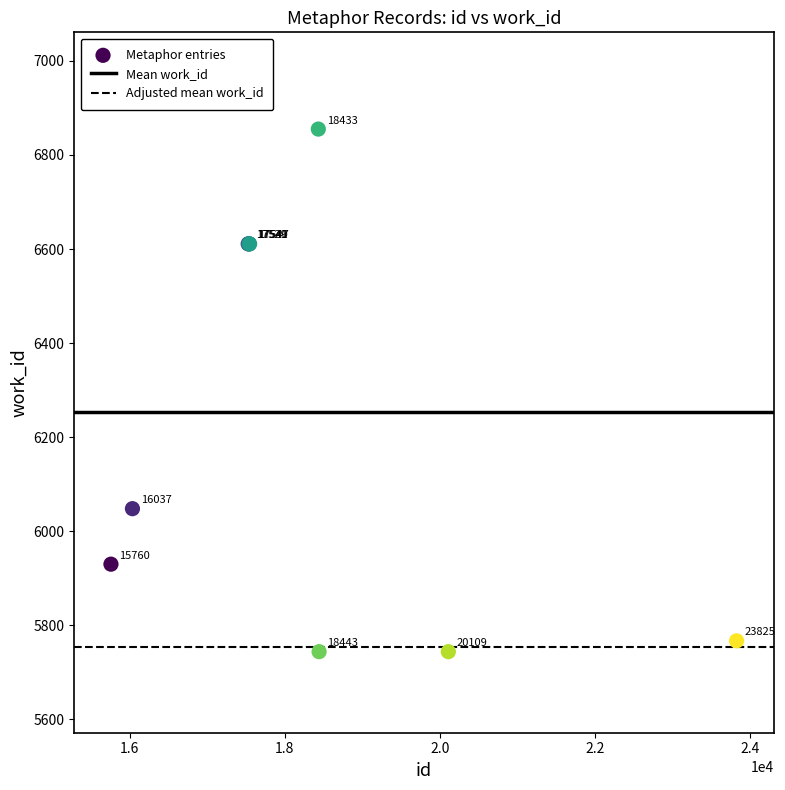

What Y value in the scatter plot is closest to 6299?

6048